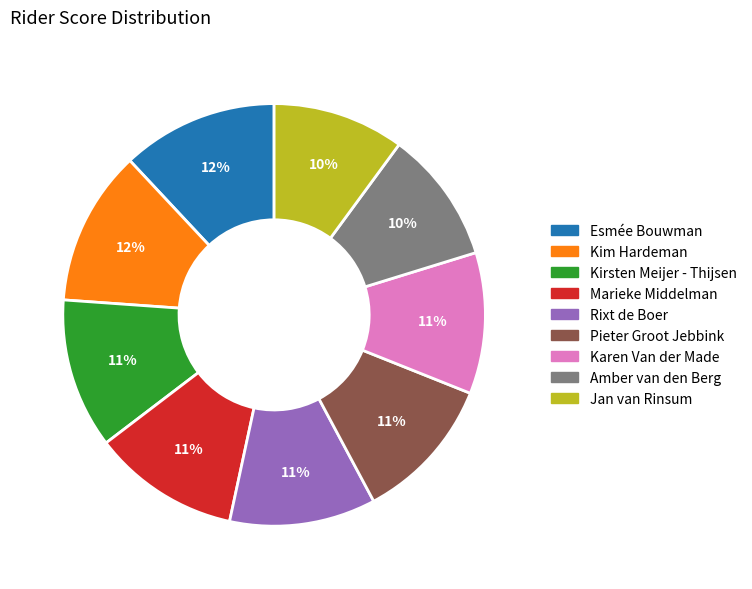

To the nearest percent, what percentage of the pie is Marieke Middelman?

11%